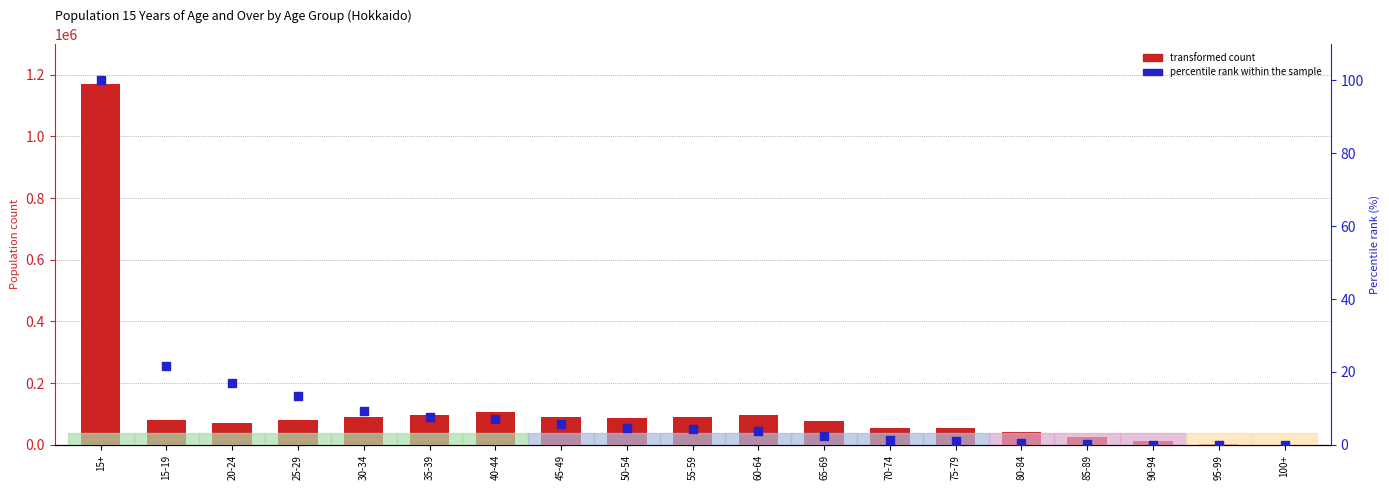

Which series has the largest total across all categories?

transformed count